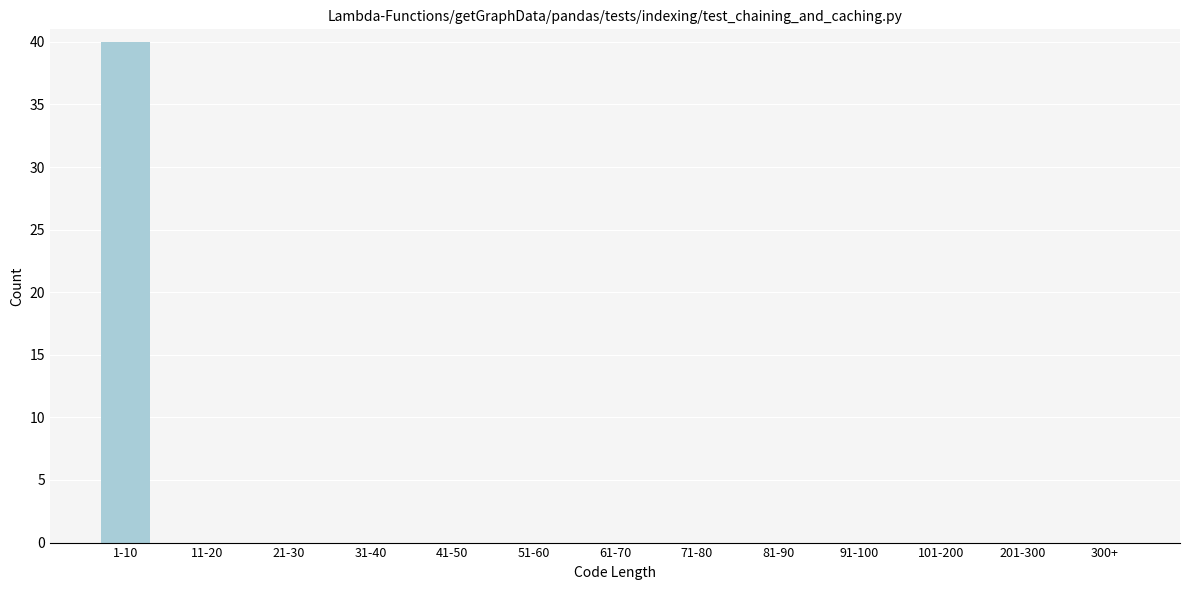

Reading left to right, transcribe all the data shown in this chart.

1-10=40	11-20=0	21-30=0	31-40=0	41-50=0	51-60=0	61-70=0	71-80=0	81-90=0	91-100=0	101-200=0	201-300=0	300+=0